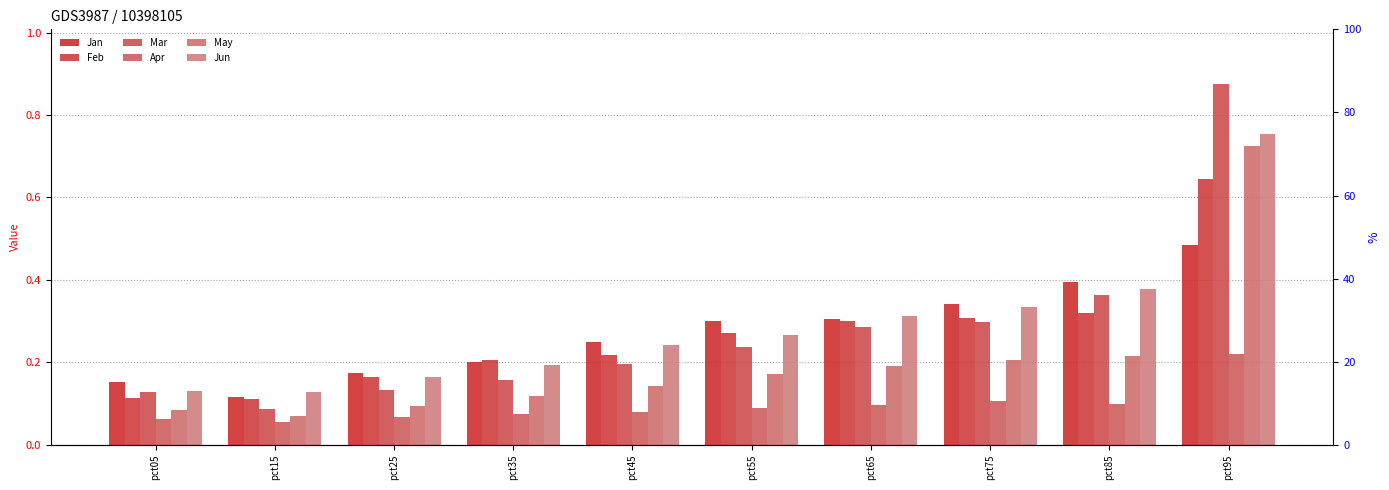

At which label does Mar reach its peak?

pct95